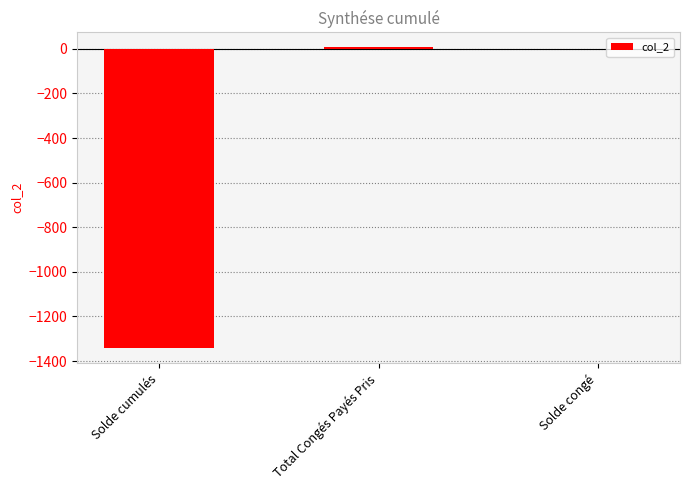

Are the bars grouped side by side (vs. stacked)?

No